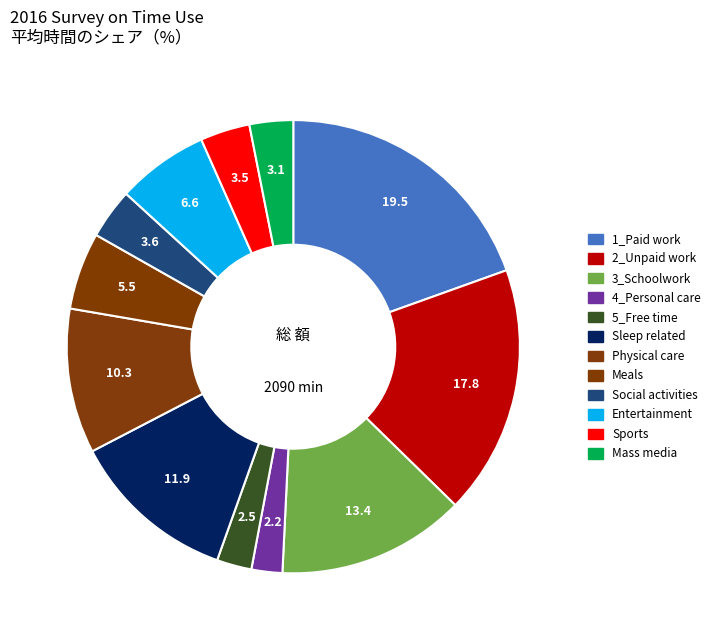

True or false: Physical care accounts for 1% of the total.

False